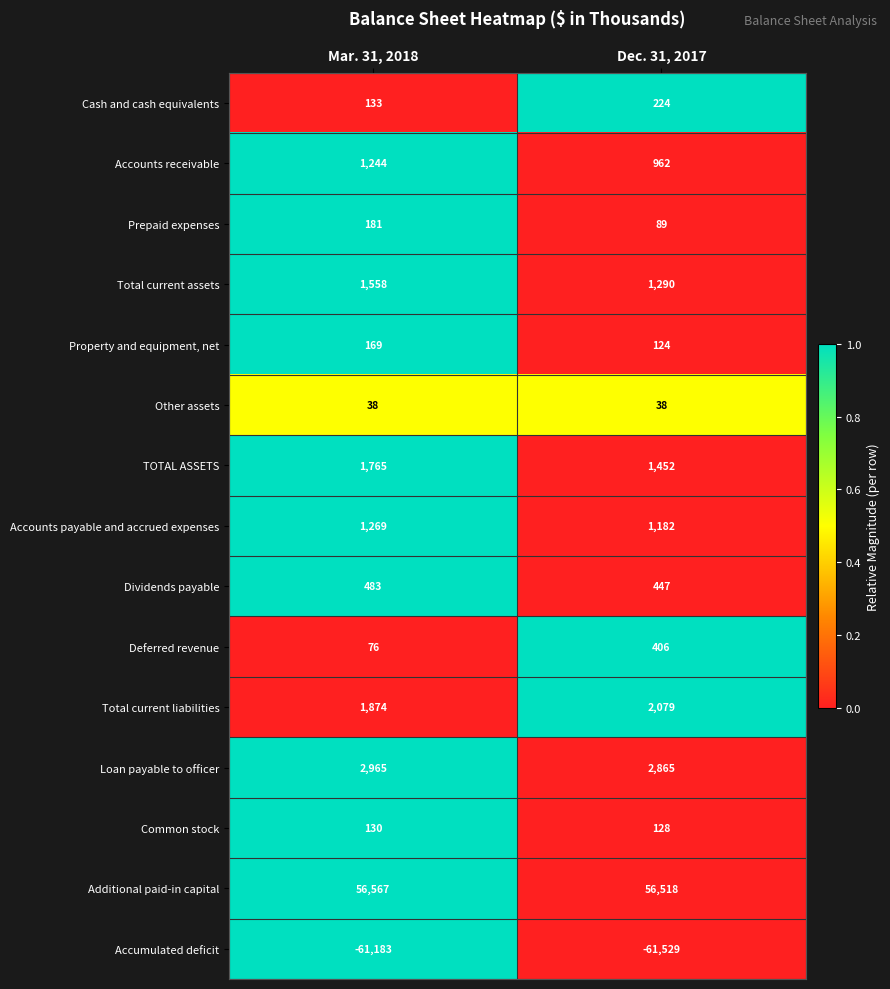

Which series has the widest spread of values?

Accumulated deficit